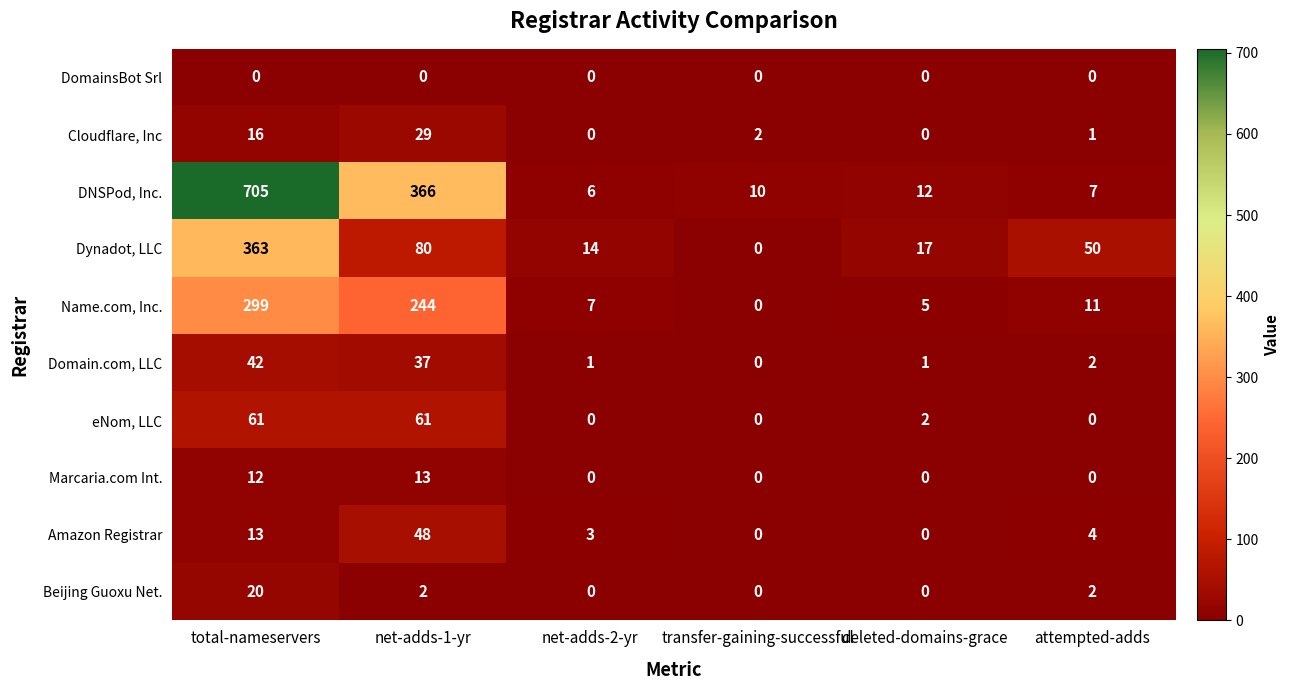

At which category does the chart reach its peak across all series?

total-nameservers